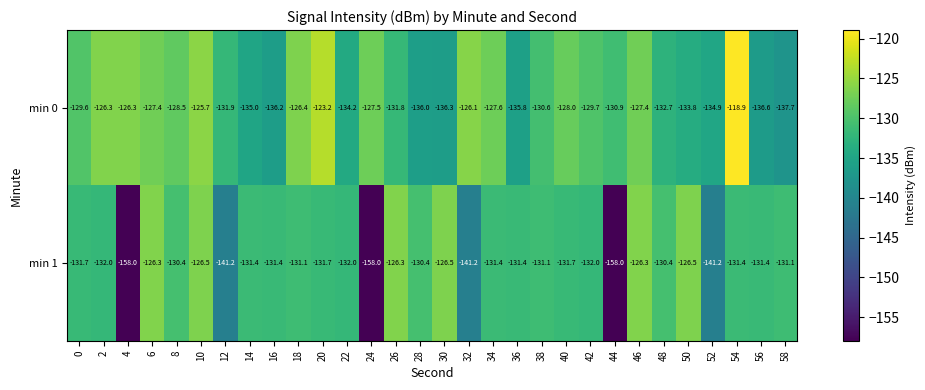

Which series has the largest range (max minus min)?

min 1